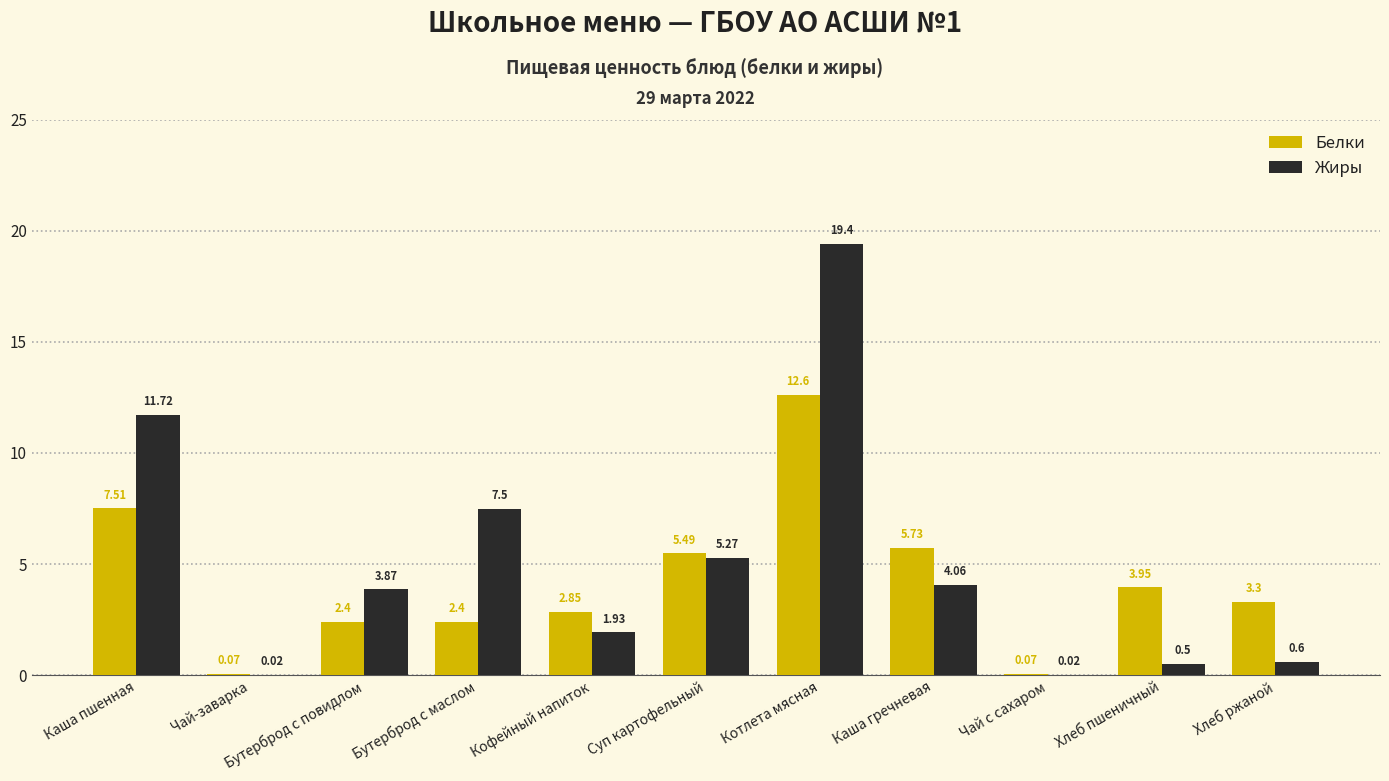

Which category has the highest value in the Белки series?

Котлета мясная